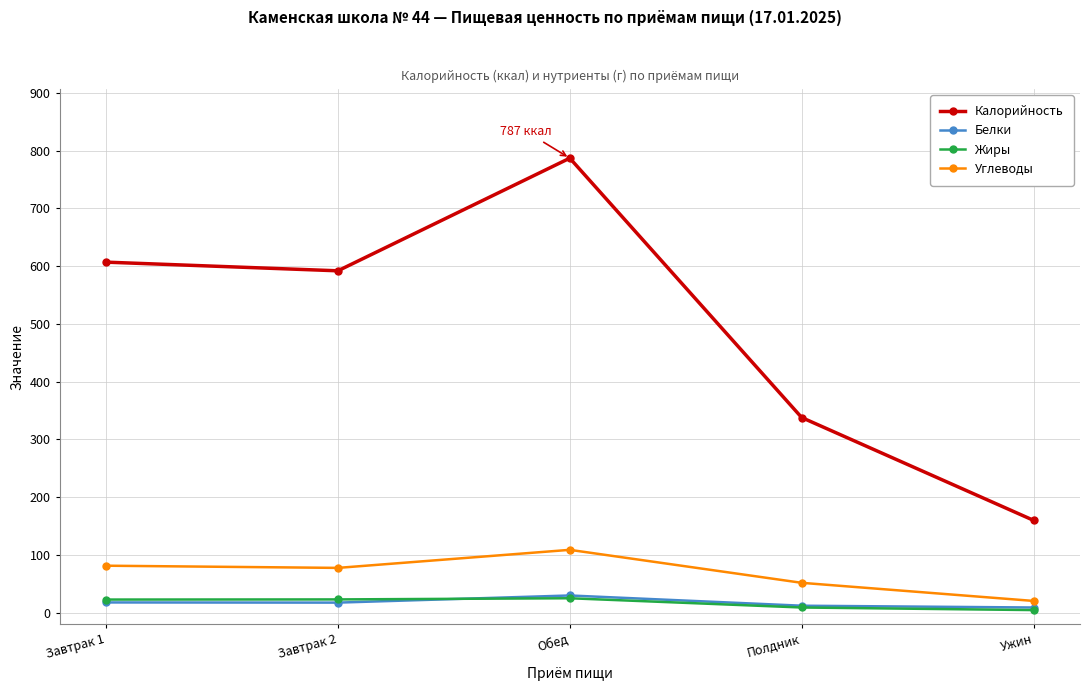

Is it true that Углеводы equals 51.9 at Полдник?

True